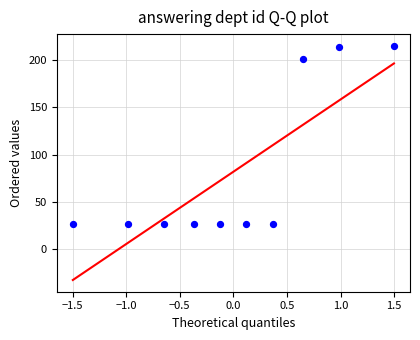

What Y value in the scatter plot is closest to 121?

201